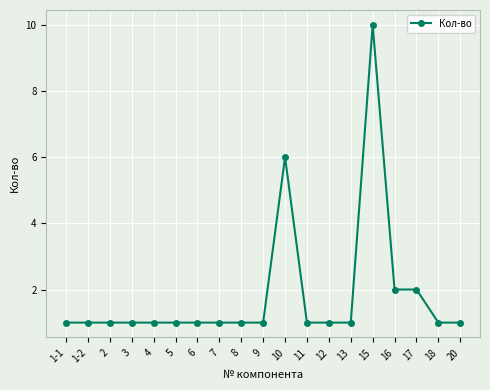

What is the minimum value shown in the chart?

1